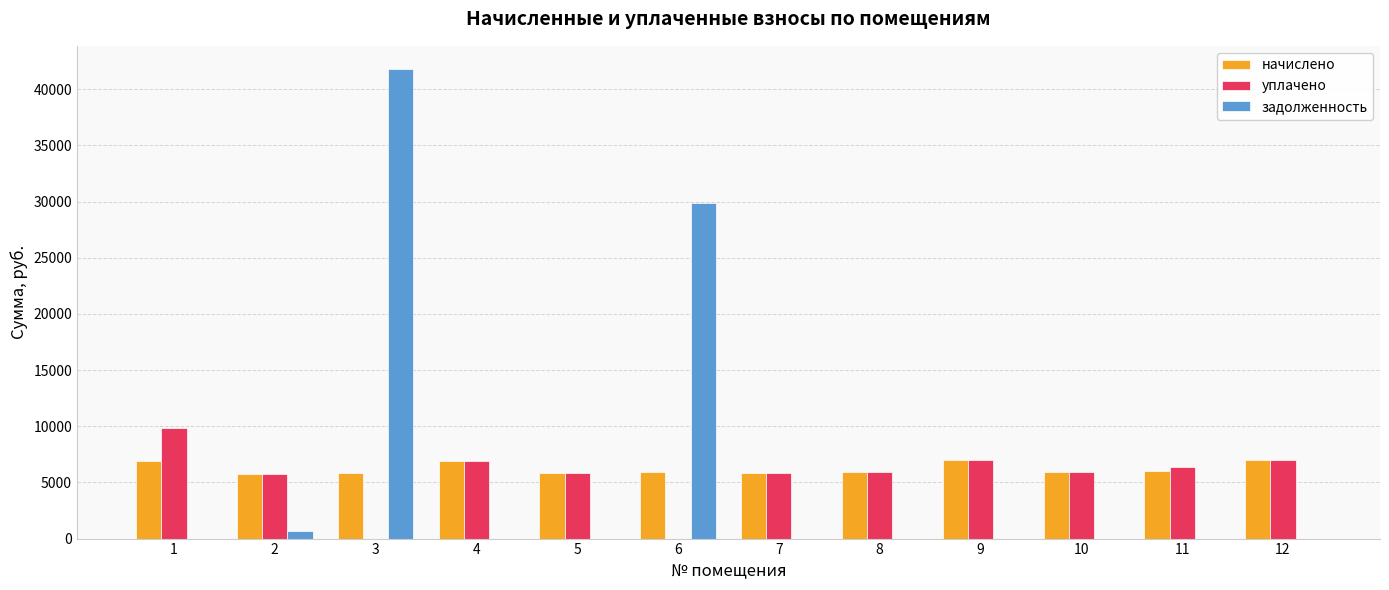

What is the maximum value shown in the chart?

41779.2